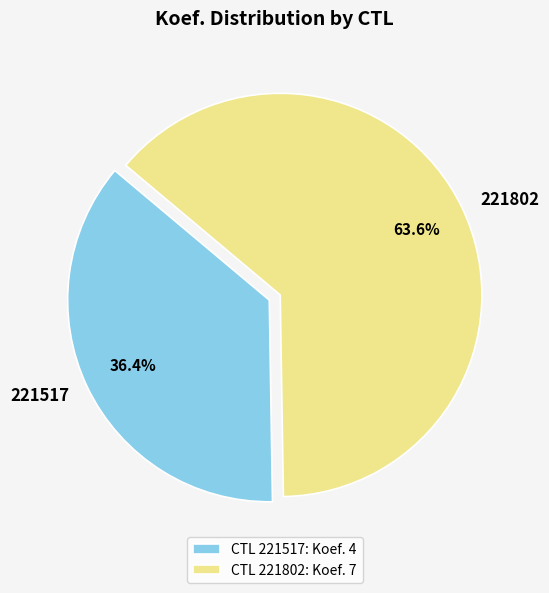

How many slices are in this pie chart?

2